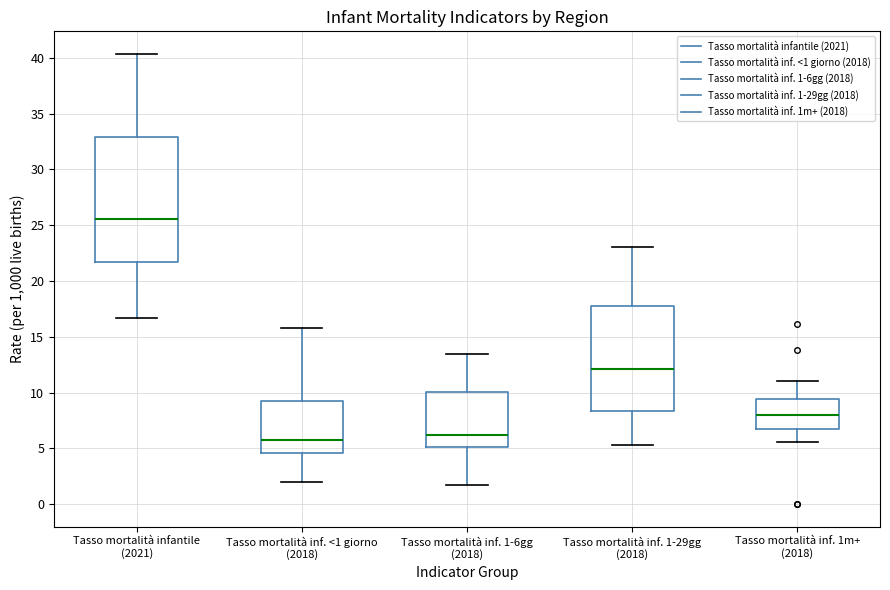

Reading left to right, transcribe this box plot: for each box, give where its median line is, the range the box spans, and where its two whiskers end, as read against the y-axis. The values are not printed on the chart, so give them approximately, as read against the axis.

Tasso mortalità infantile (2021): median 25.5, box 21.5 to 33.0, whiskers 16.5 to 40.5
Tasso mortalità inf. <1 giorno (2018): median 5.5, box 4.5 to 9.0, whiskers 2.0 to 16.0
Tasso mortalità inf. 1-6gg (2018): median 6.0, box 5.0 to 10.0, whiskers 1.5 to 13.5
Tasso mortalità inf. 1-29gg (2018): median 12.0, box 8.5 to 17.5, whiskers 5.5 to 23.0
Tasso mortalità inf. 1m+ (2018): median 8.0, box 6.5 to 9.5, whiskers 5.5 to 11.0